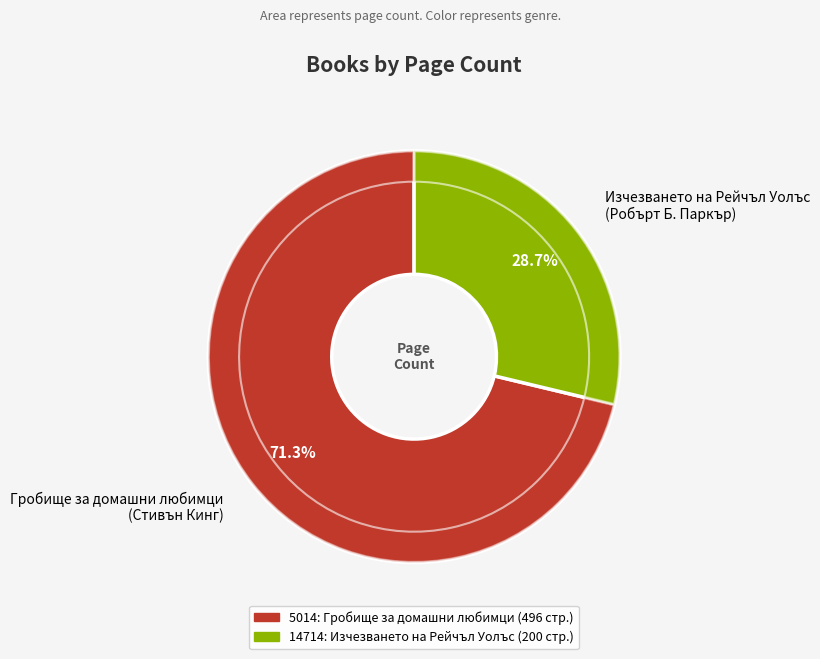

Rank the categories by value from highest to lowest.

Гробище за домашни любимци
(Стивън Кинг), Изчезването на Рейчъл Уолъс
(Робърт Б. Паркър)